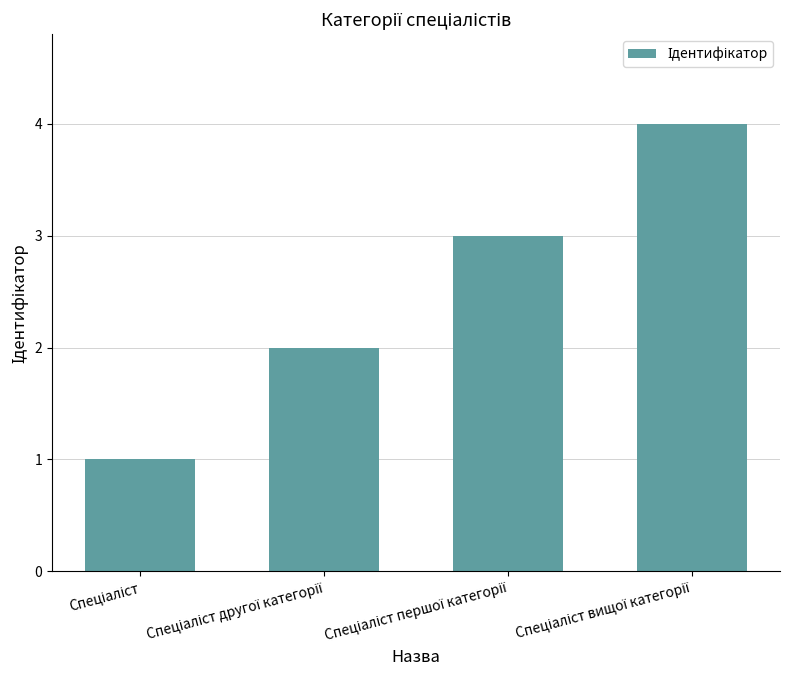

What is the sum of all values?

10